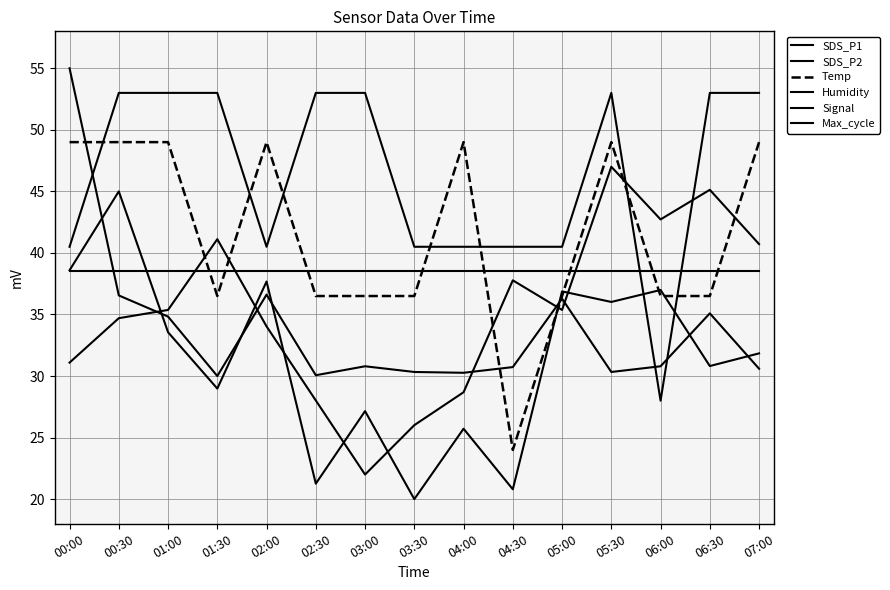

True or false: Signal has more than 1 points higher than both neighbors.

False